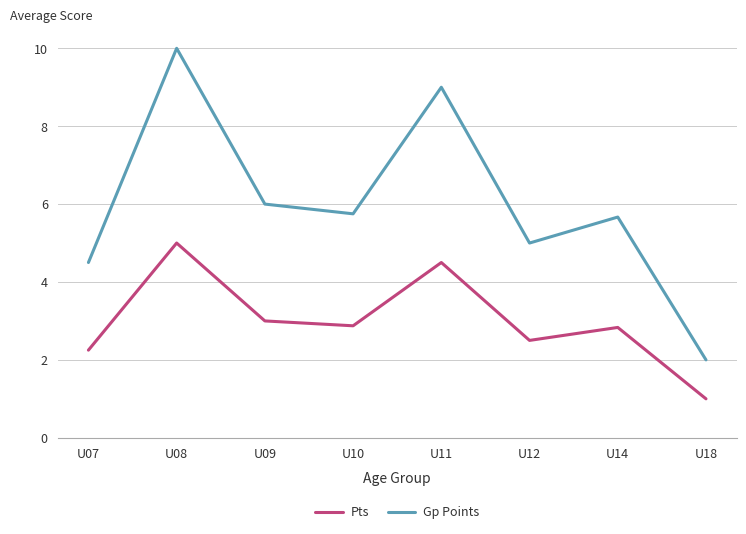

How many lines are shown in the chart?

2